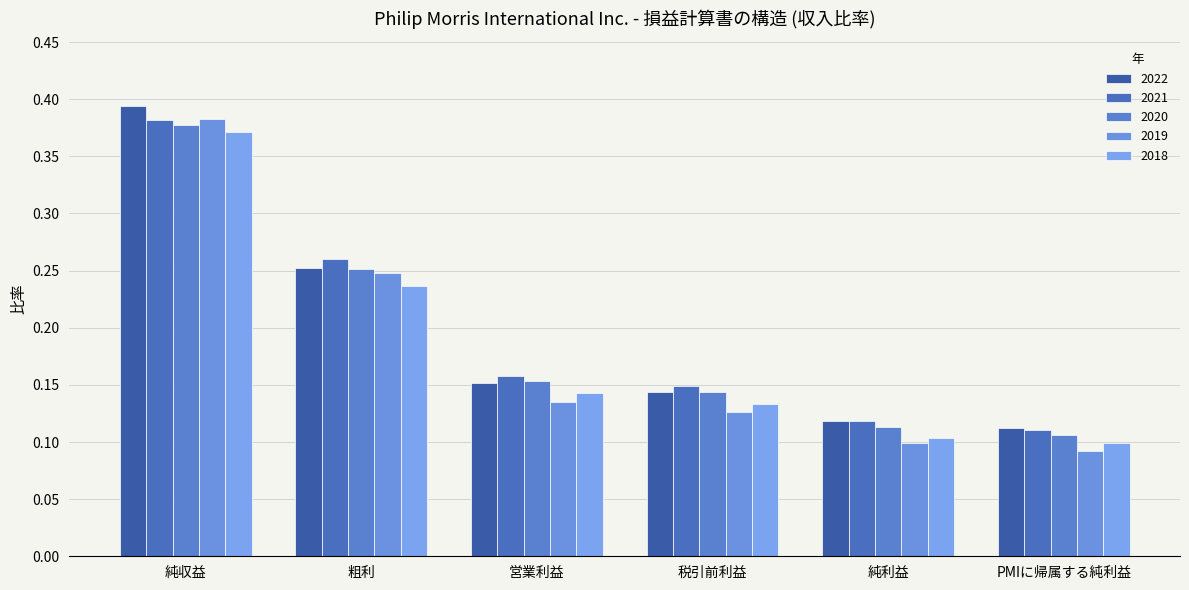

At which label does 2021 reach its peak?

純収益